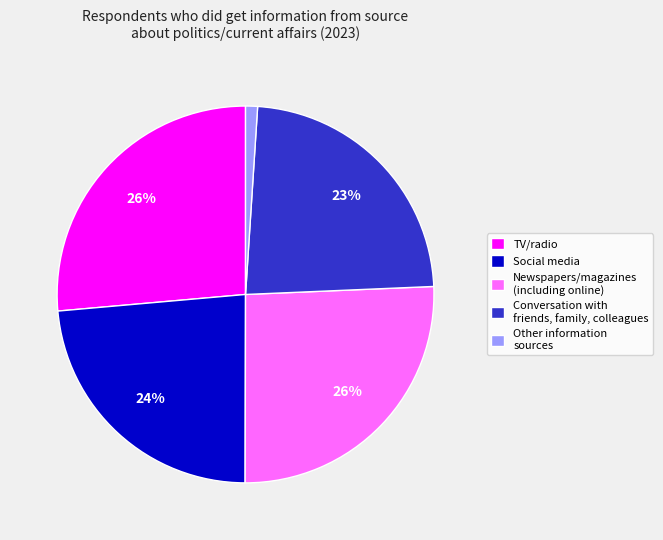

What percentage is the Other information sources slice, to the nearest percent?

1%